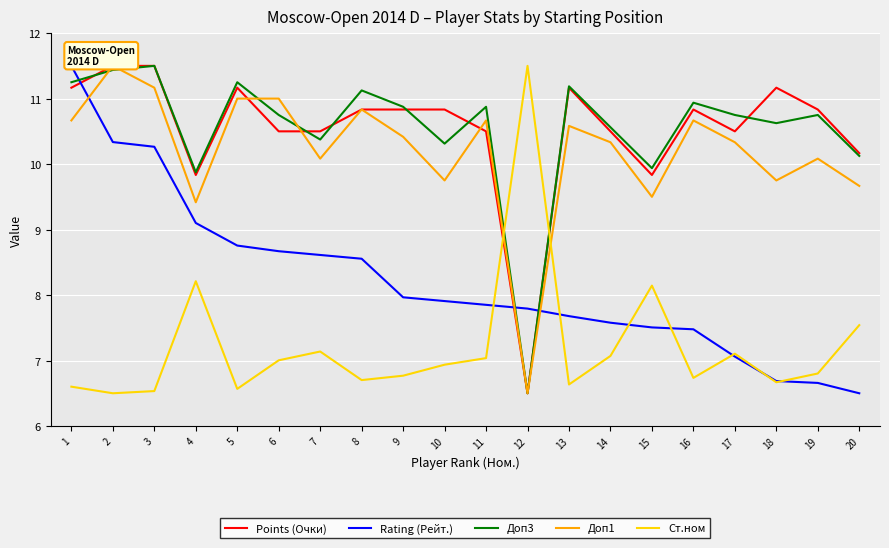

At which label does Rating (Рейт.) first exceed 7?

1